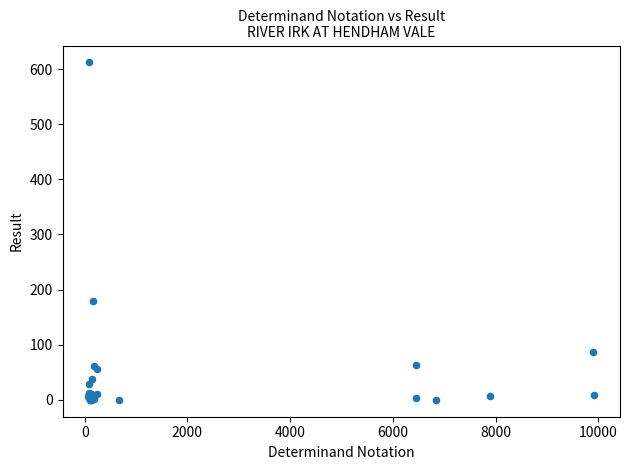

What Y value in the scatter plot is closest to 306?

179.0